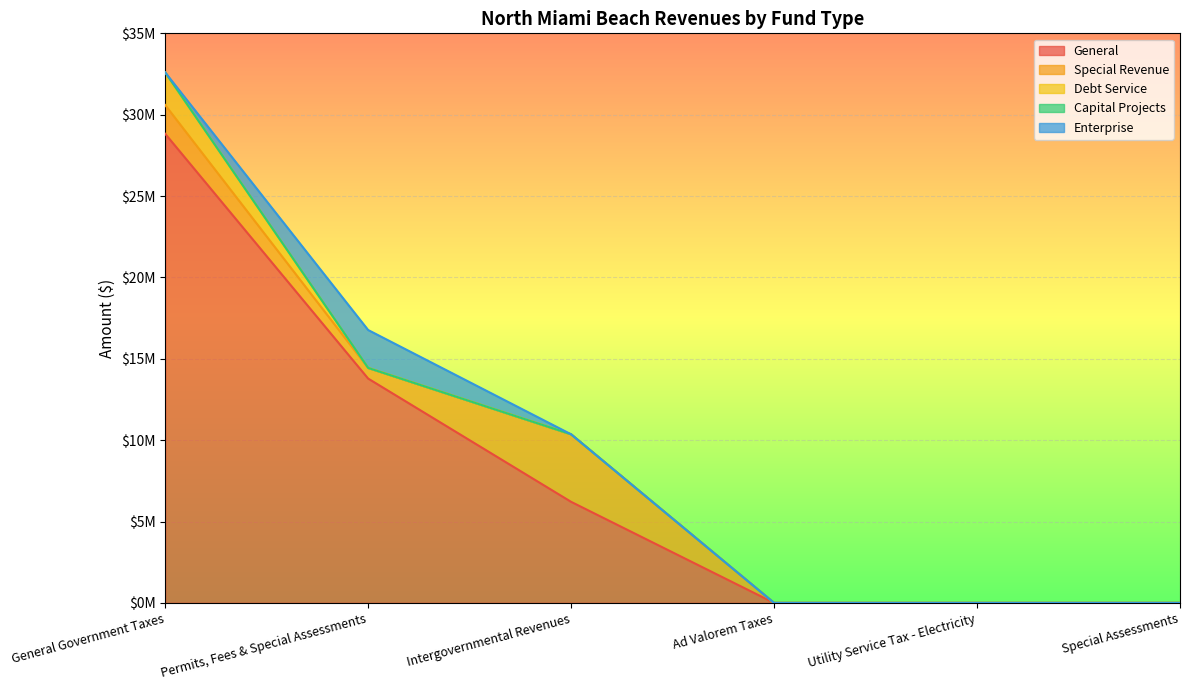

True or false: Enterprise and Capital Projects intersect in this chart.

False